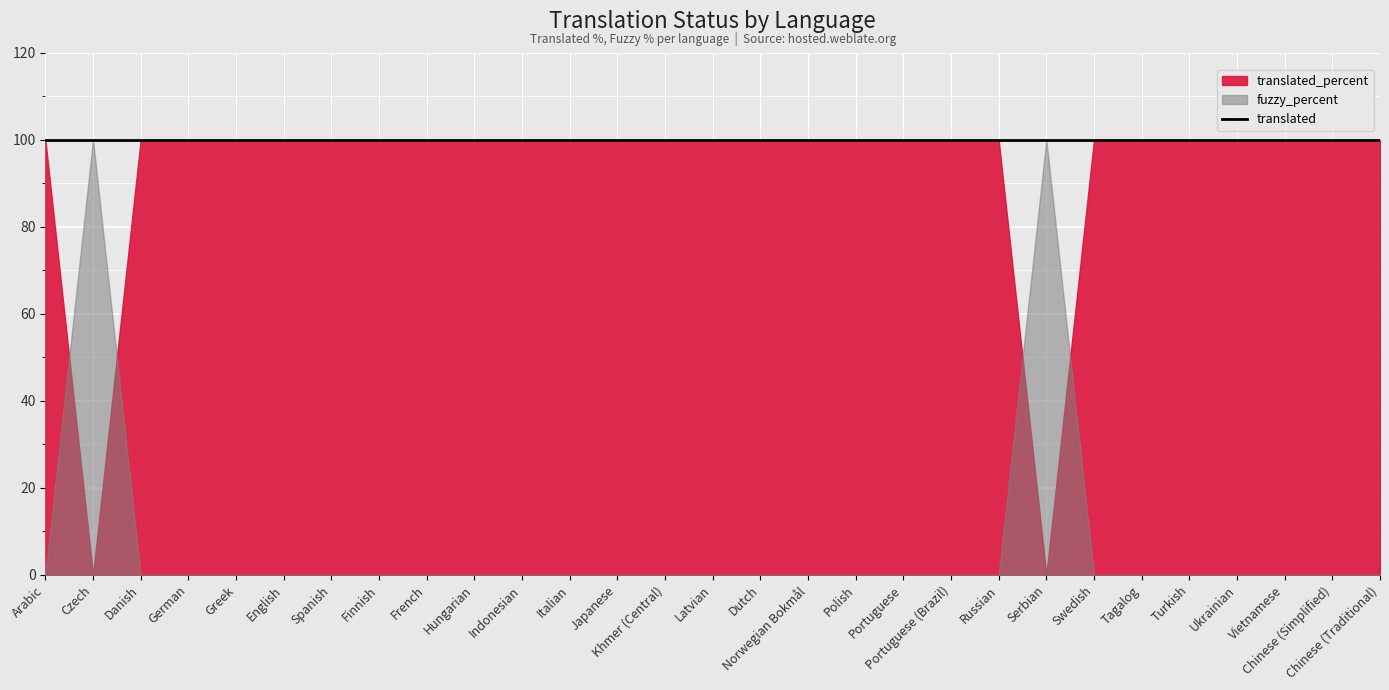

Is it true that fuzzy_percent equals 36 at Serbian?

False